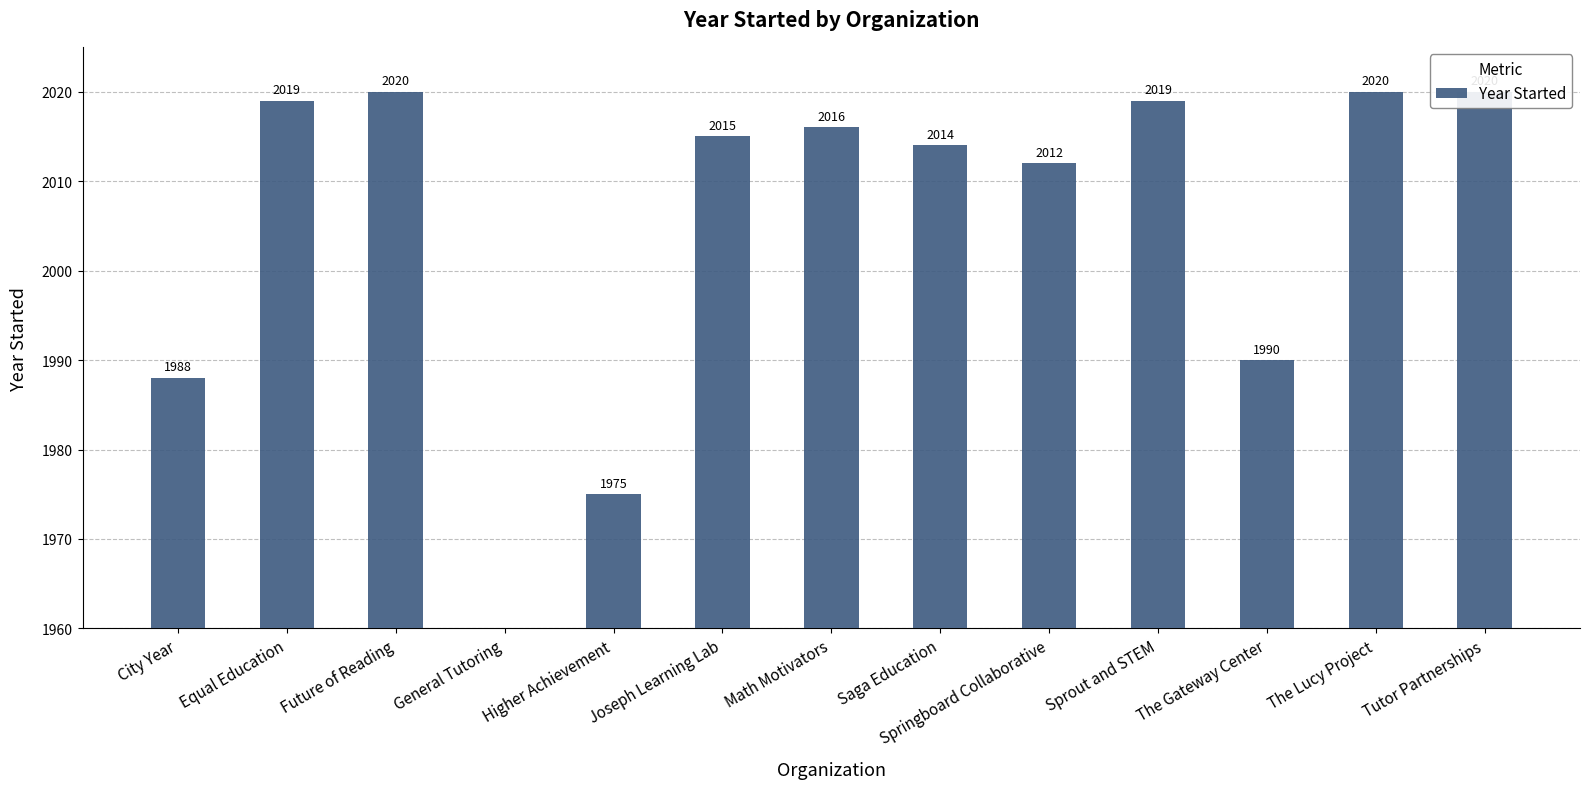

How many positive values are there?

12